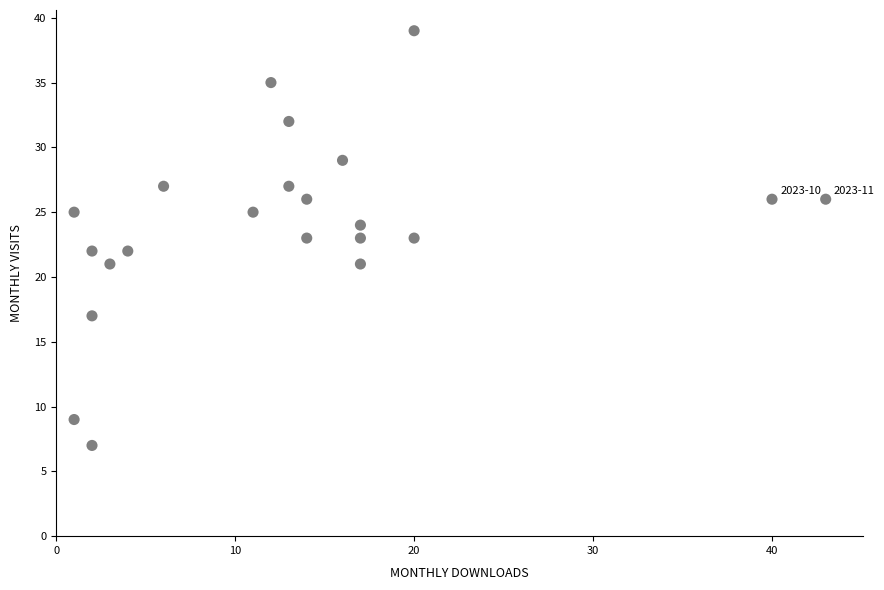

What is the range of X values (max minus min)?

42